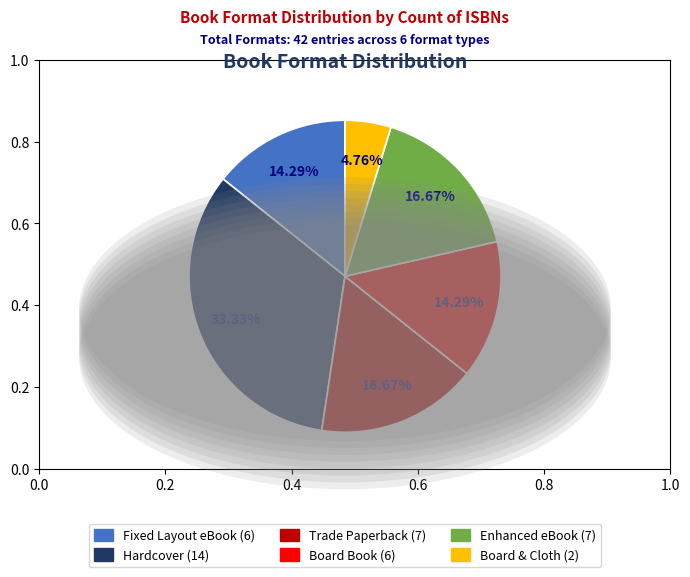

Is there a majority slice in this chart?

No